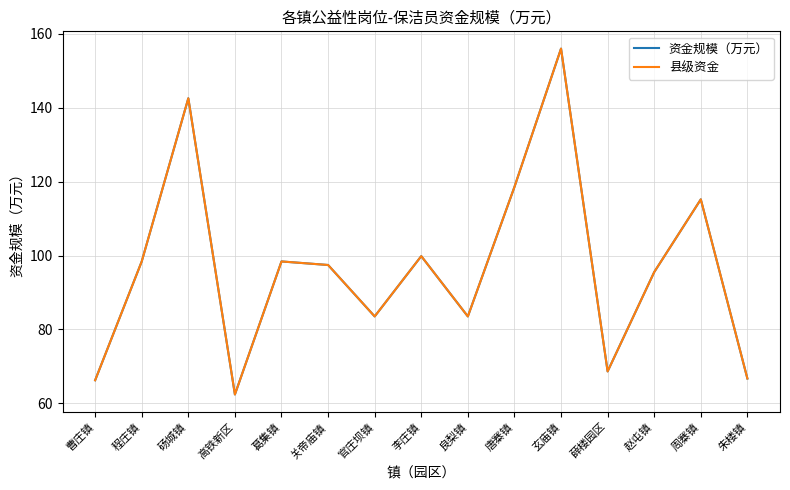

Does the chart display data point markers on the line(s)?

No